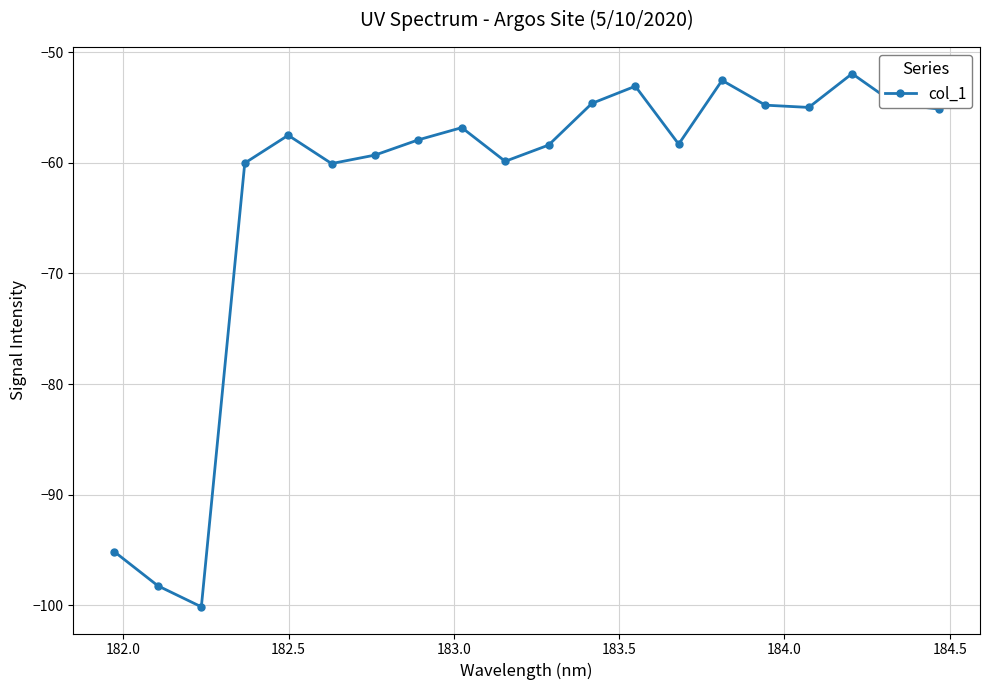

What is the average value?

-62.7